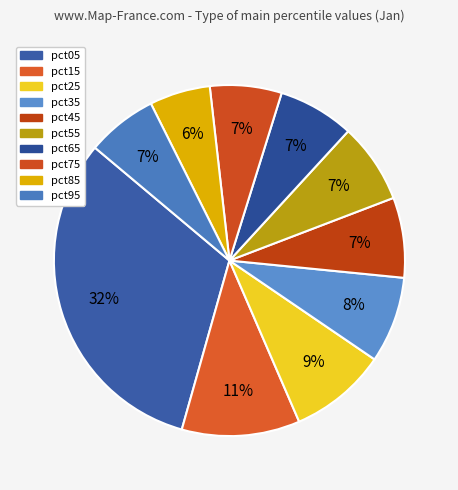

Combined, what portion of the pie is pct15 and pct05?

42.6%